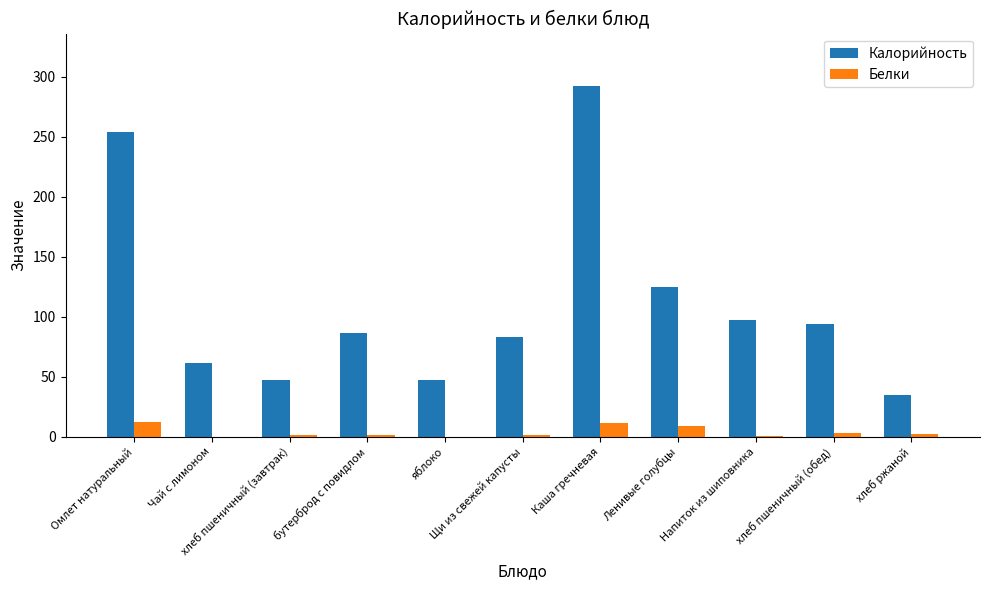

What is the difference between the Белки values at хлеб пшеничный (обед) and Омлет натуральный?

9.4